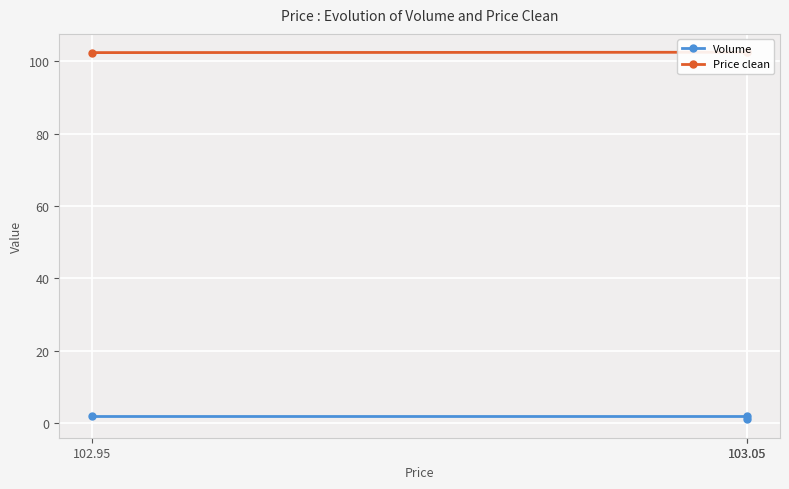

Which series changed the most between 103.05 and 102.95?

Price clean